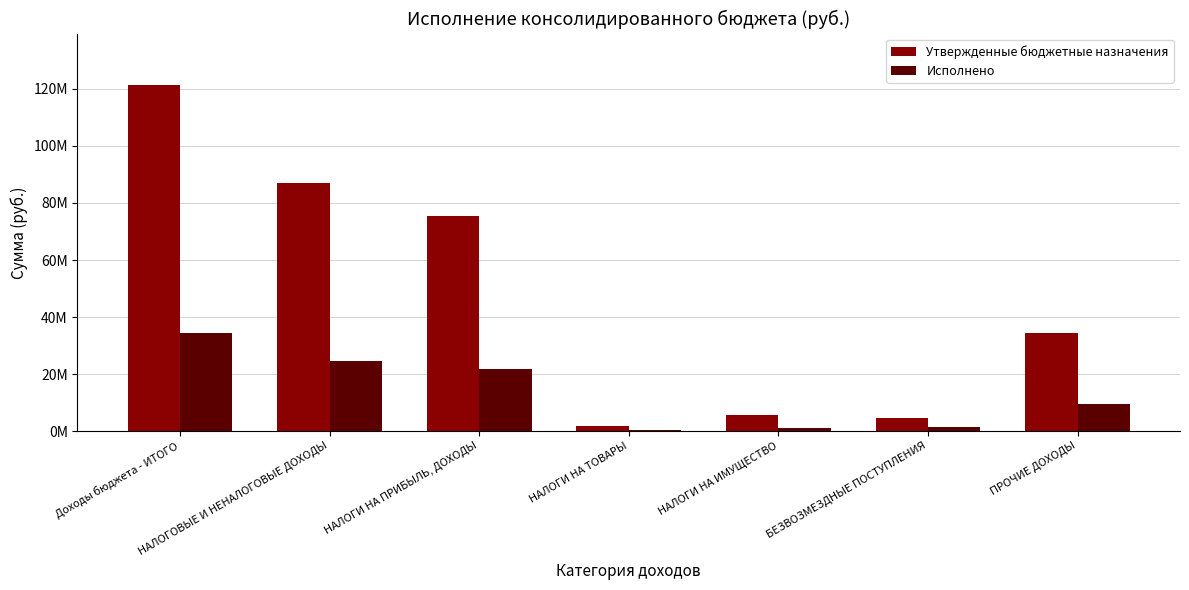

Which category has the lowest value in the Исполнено series?

НАЛОГИ НА ТОВАРЫ